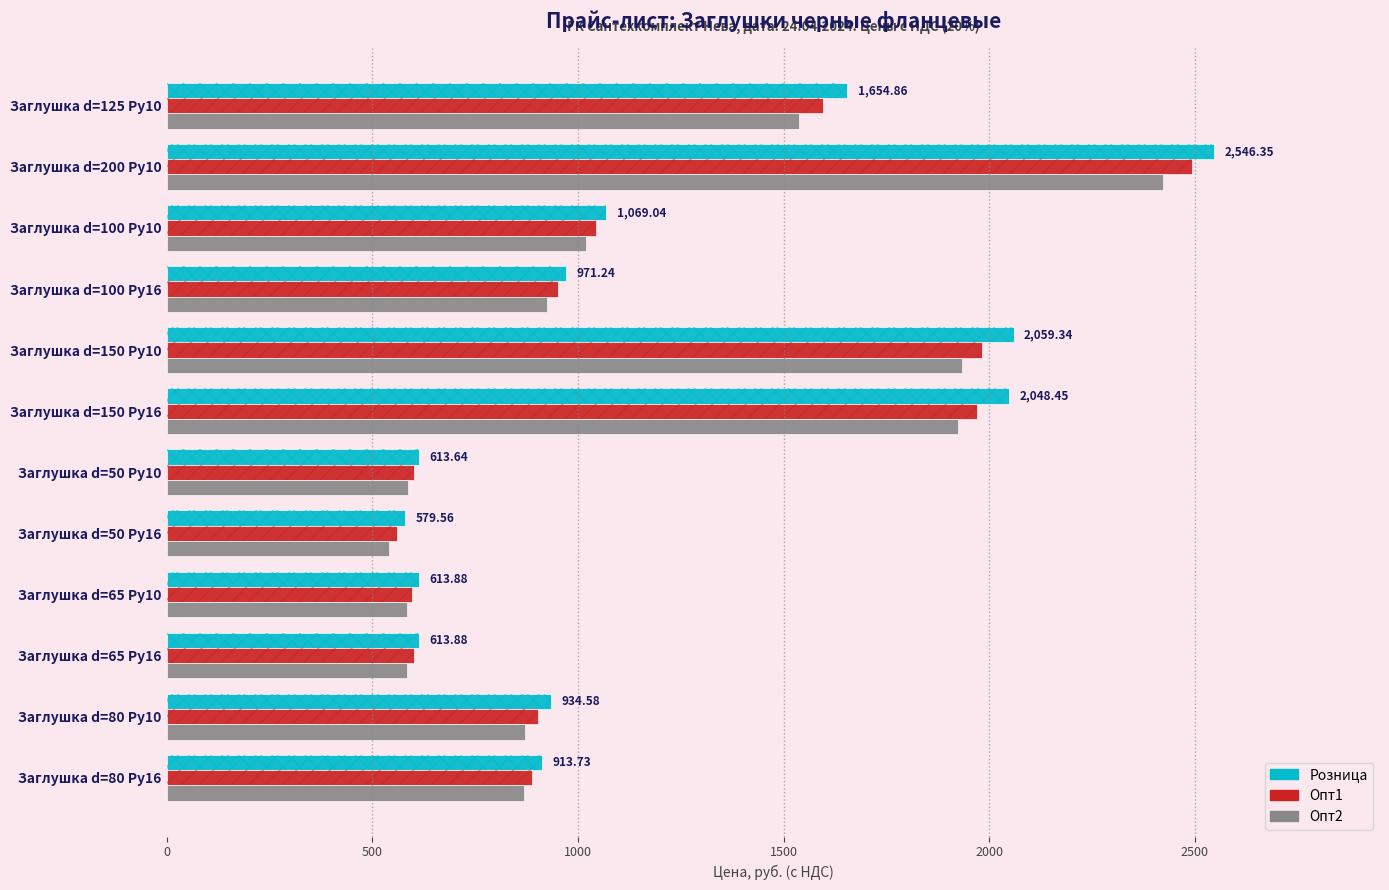

At how many categories does at least one series exceed 920?

7